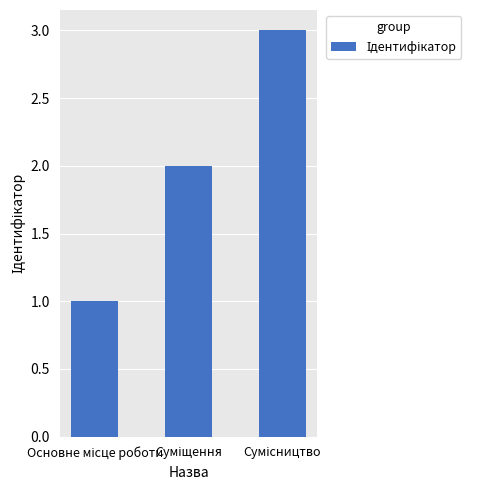

What is the sum of all values?

6